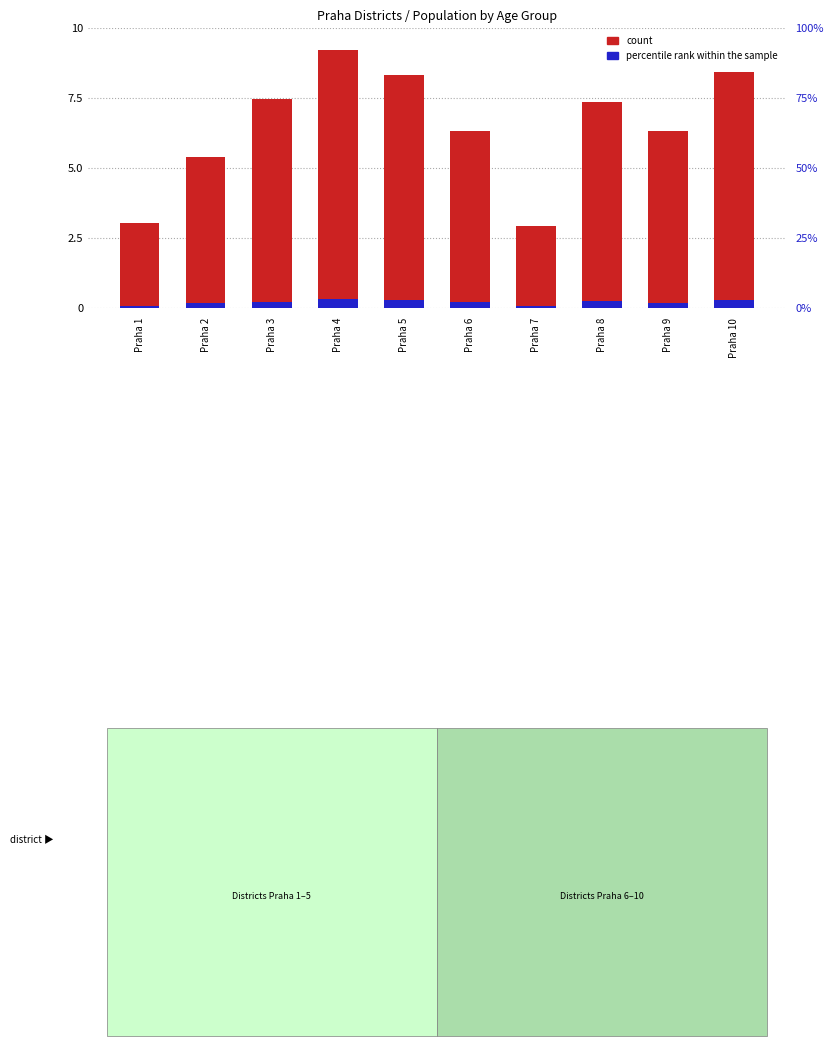

What is the value of the percentile rank within the sample bar at the 6th from the left?

0.2